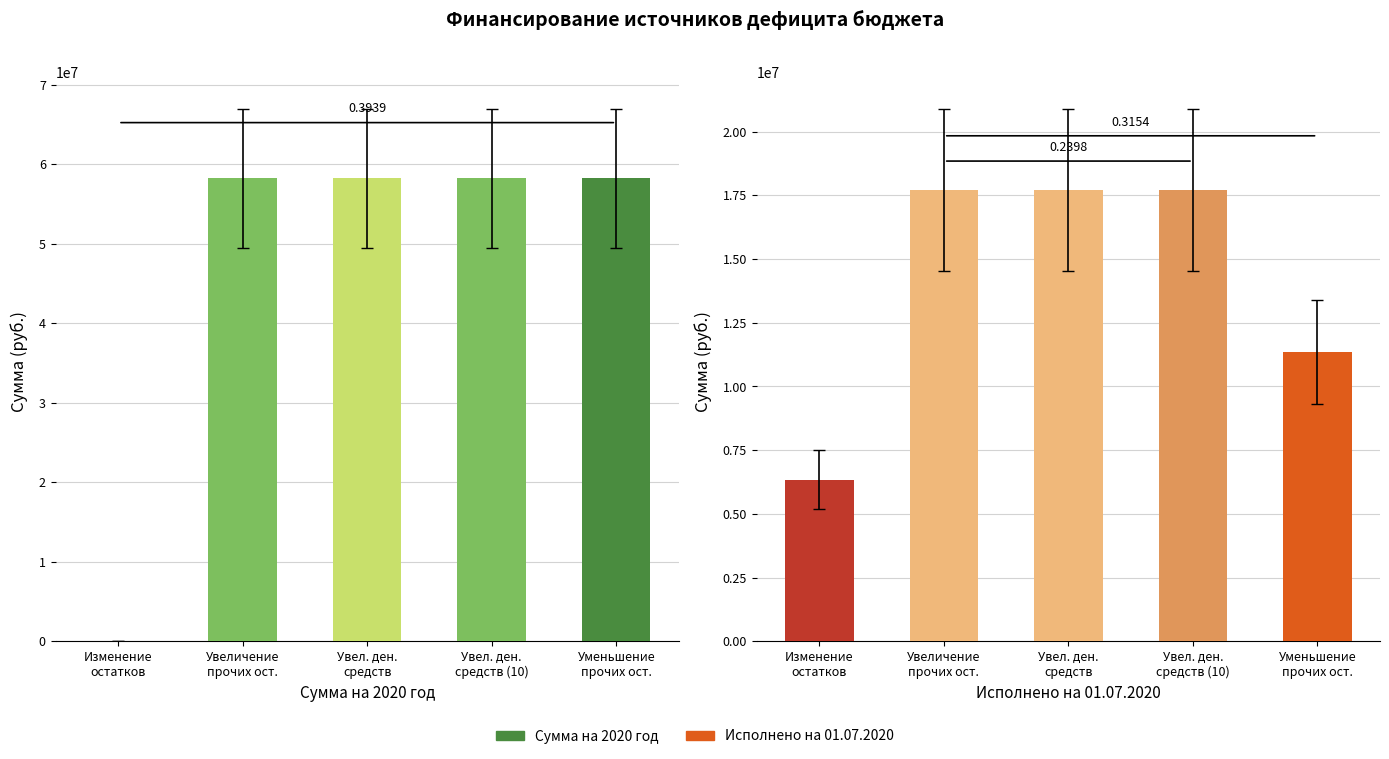

Reading right to left, extract all data points from this chart.

Сумма на 2020 год: 58235951.0	58235951.0	58235951.0	58235951.0	0.0
Исполнено на 01.07.2020: 11361921.7	17709546.0	17709546.0	17709546.0	6347624.3